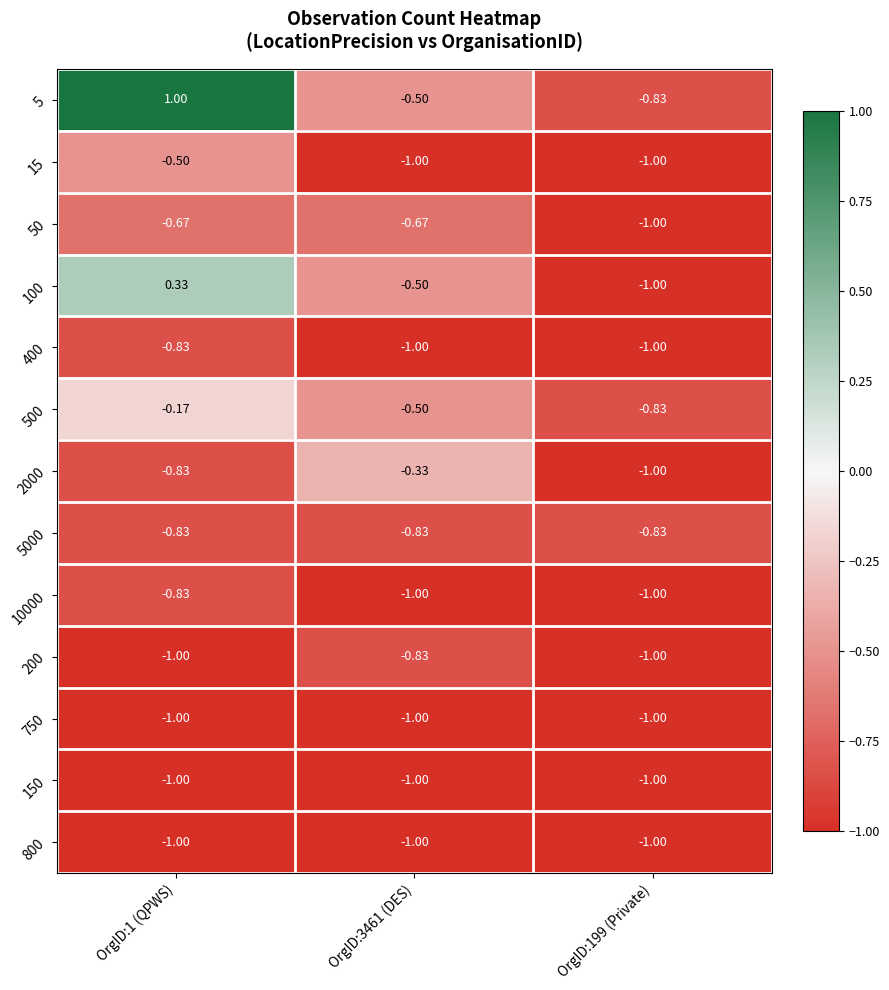

Is the value of 500 at OrgID:3461 (DES) greater than the value of 750 at OrgID:199 (Private)?

Yes